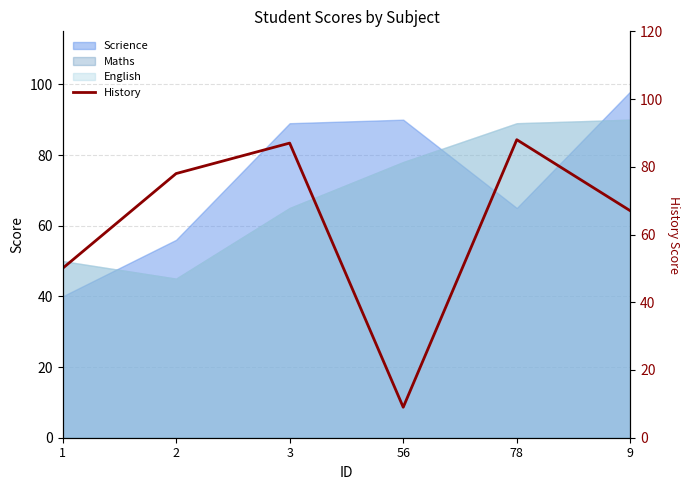

Is it true that the value at 9 is 67?

True